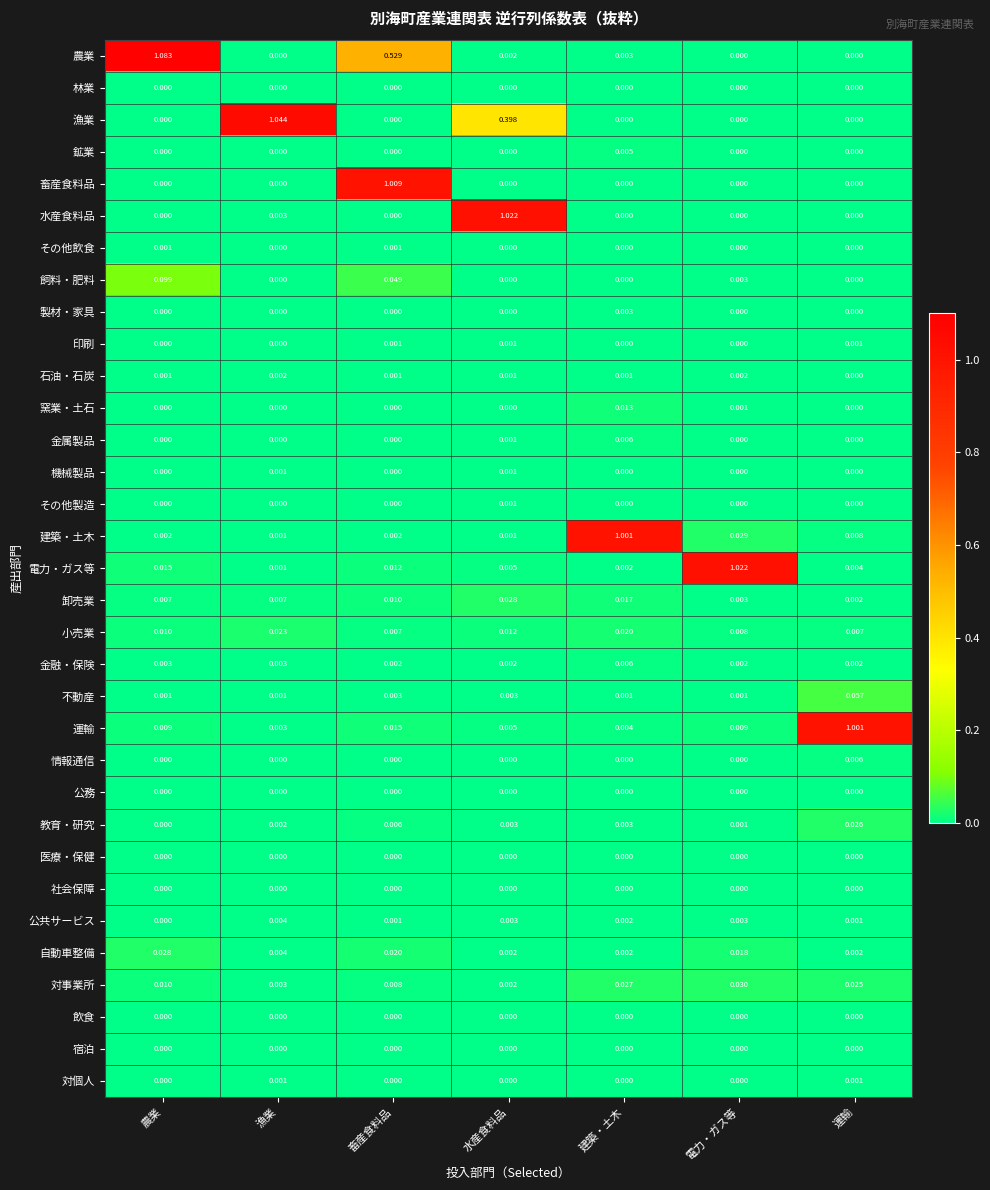

Which series changed the most between 漁業 and 電力・ガス等?

漁業